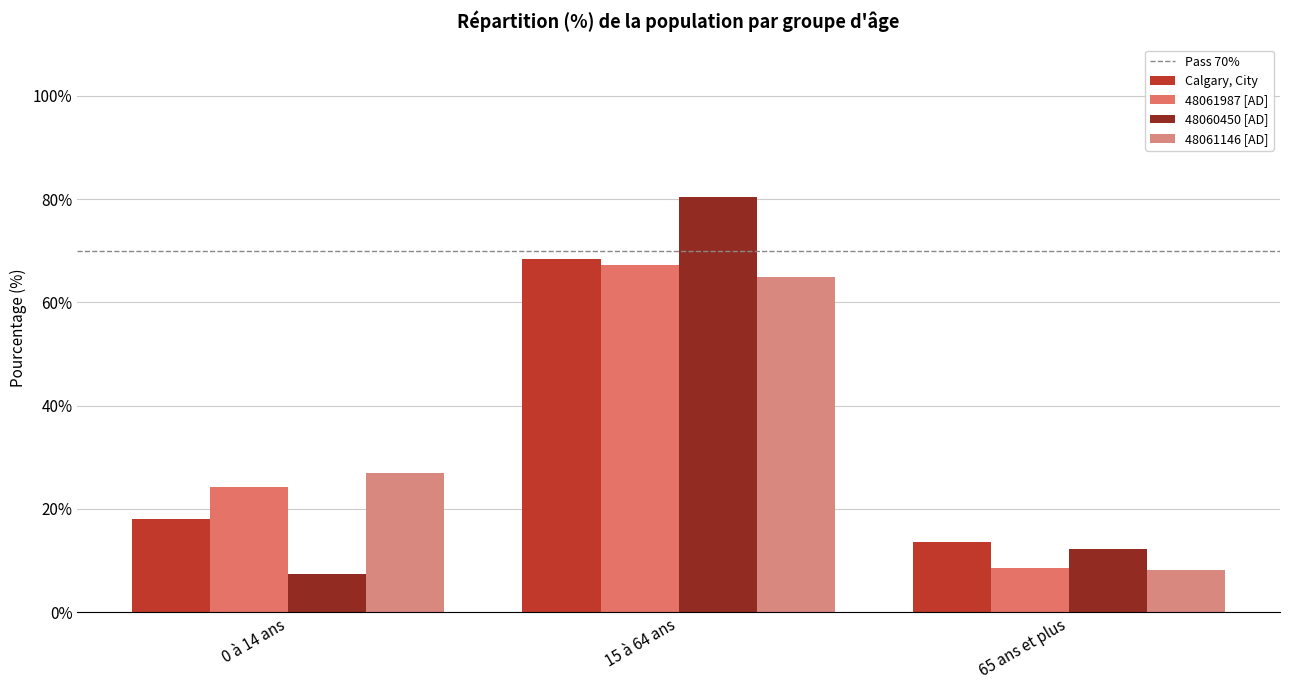

Is the value of 48060450 [AD] at 65 ans et plus greater than the value of Calgary, City at 0 à 14 ans?

No